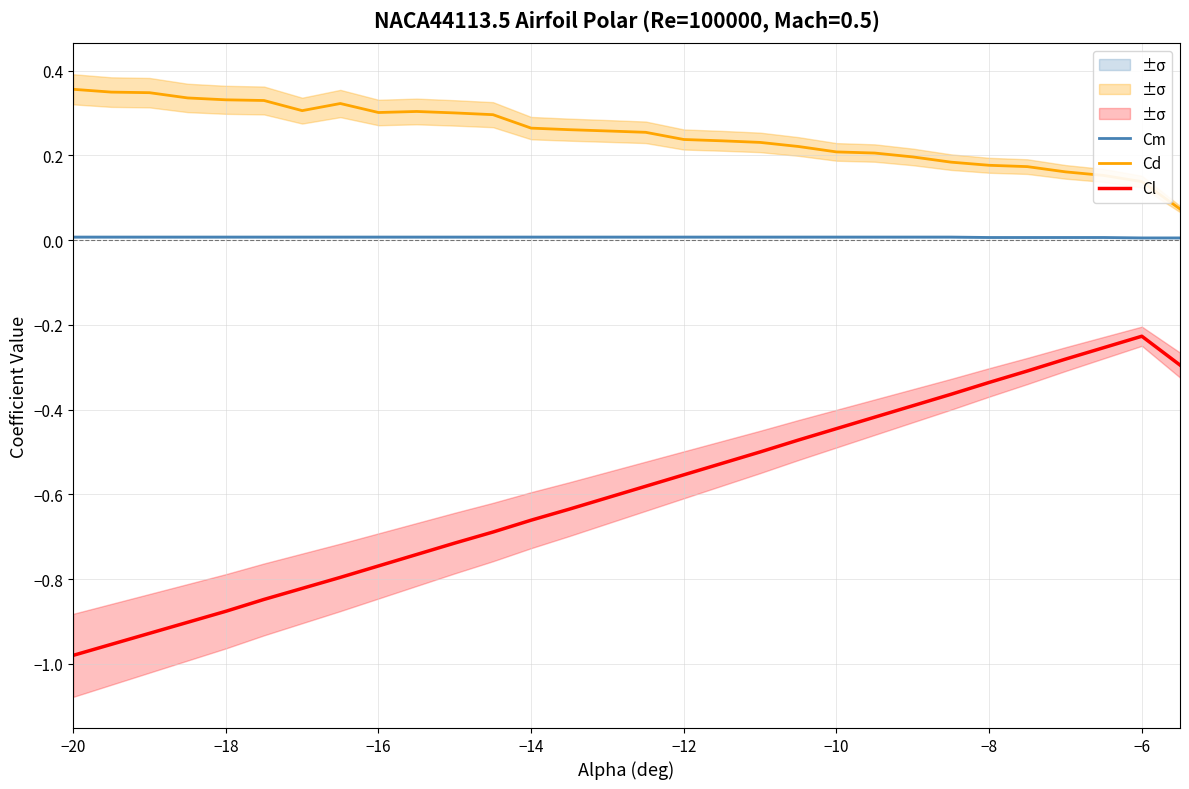

Reading left to right, list all the values displayed in this chart.

Cm: 0.0	0.0	0.0	0.0	0.0	0.0	0.0	0.0	0.0	0.0	0.0	0.0	0.0	0.0	0.0	0.0	0.0	0.0	0.0	0.0	0.0	0.0	0.0	0.0	0.0	0.0	0.0	0.0	0.0	0.0
Cd: 0.4	0.3	0.3	0.3	0.3	0.3	0.3	0.3	0.3	0.3	0.3	0.3	0.3	0.3	0.3	0.3	0.2	0.2	0.2	0.2	0.2	0.2	0.2	0.2	0.2	0.2	0.2	0.2	0.1	0.1
Cl: -1.0	-1.0	-0.9	-0.9	-0.9	-0.8	-0.8	-0.8	-0.8	-0.7	-0.7	-0.7	-0.7	-0.6	-0.6	-0.6	-0.6	-0.5	-0.5	-0.5	-0.4	-0.4	-0.4	-0.4	-0.3	-0.3	-0.3	-0.3	-0.2	-0.3